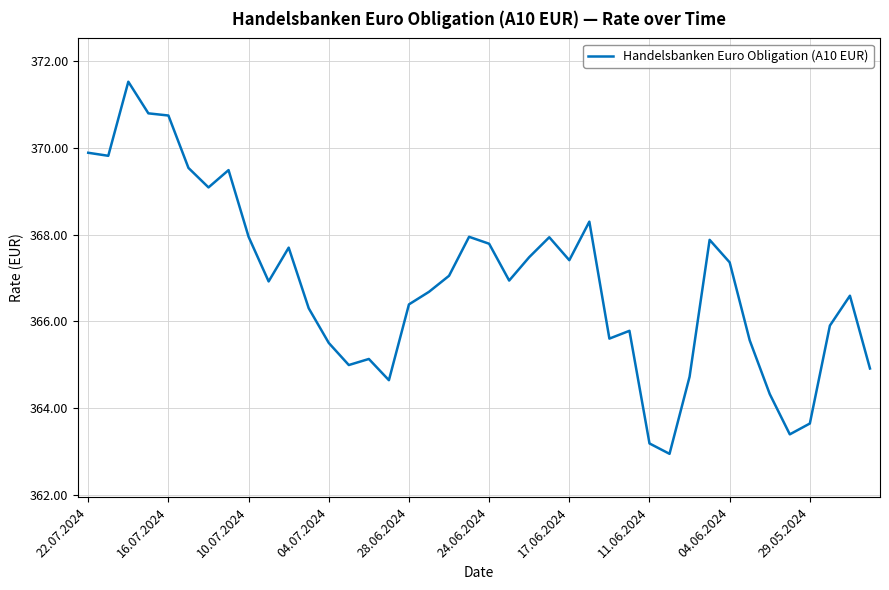

What is the smallest value displayed?

362.9